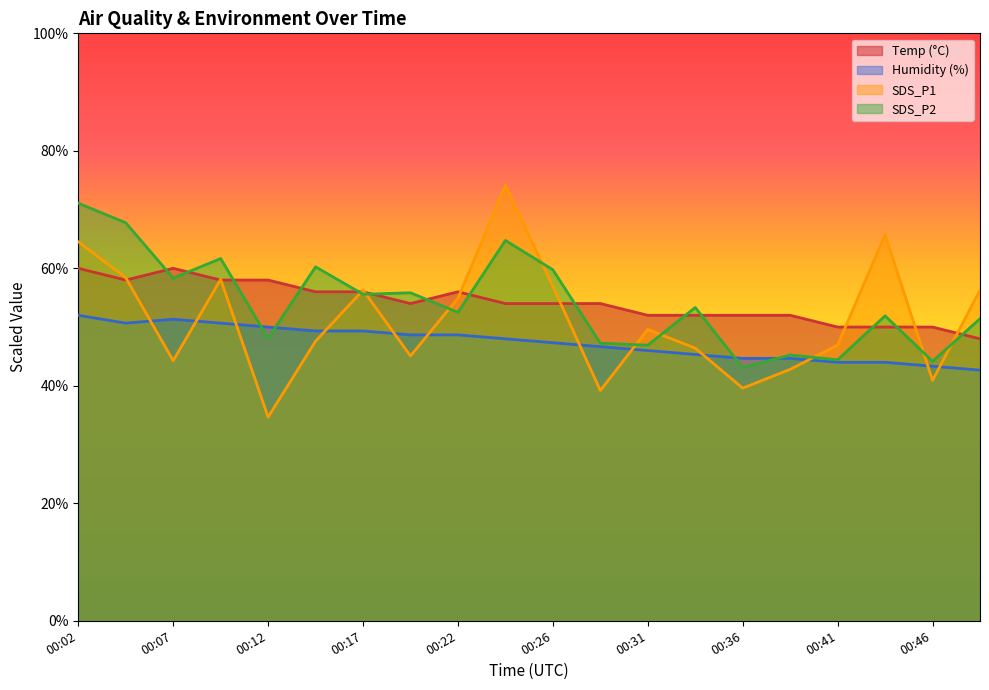

Reading left to right, list all the values displayed in this chart.

Temp: 00:02=60.0	00:04=58.0	00:07=60.0	00:09=58.0	00:12=58.0	00:14=56.0	00:17=56.0	00:19=54.0	00:22=56.0	00:24=54.0	00:26=54.0	00:29=54.0	00:31=52.0	00:34=52.0	00:36=52.0	00:39=52.0	00:41=50.0	00:44=50.0	00:46=50.0	00:49=48.0
Humidity: 00:02=52.0	00:04=50.7	00:07=51.3	00:09=50.7	00:12=50.0	00:14=49.3	00:17=49.3	00:19=48.7	00:22=48.7	00:24=48.0	00:26=47.3	00:29=46.7	00:31=46.0	00:34=45.3	00:36=44.7	00:39=44.7	00:41=44.0	00:44=44.0	00:46=43.3	00:49=42.7